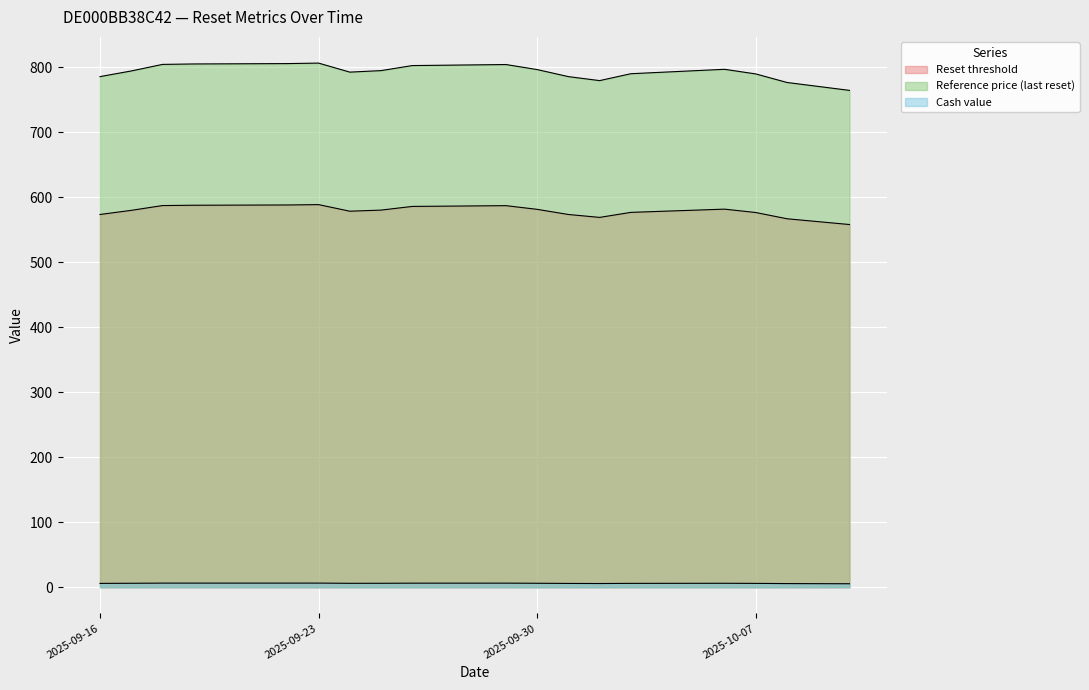

The Cash value series shows 1.5 at 2025-09-17. True or false?

False